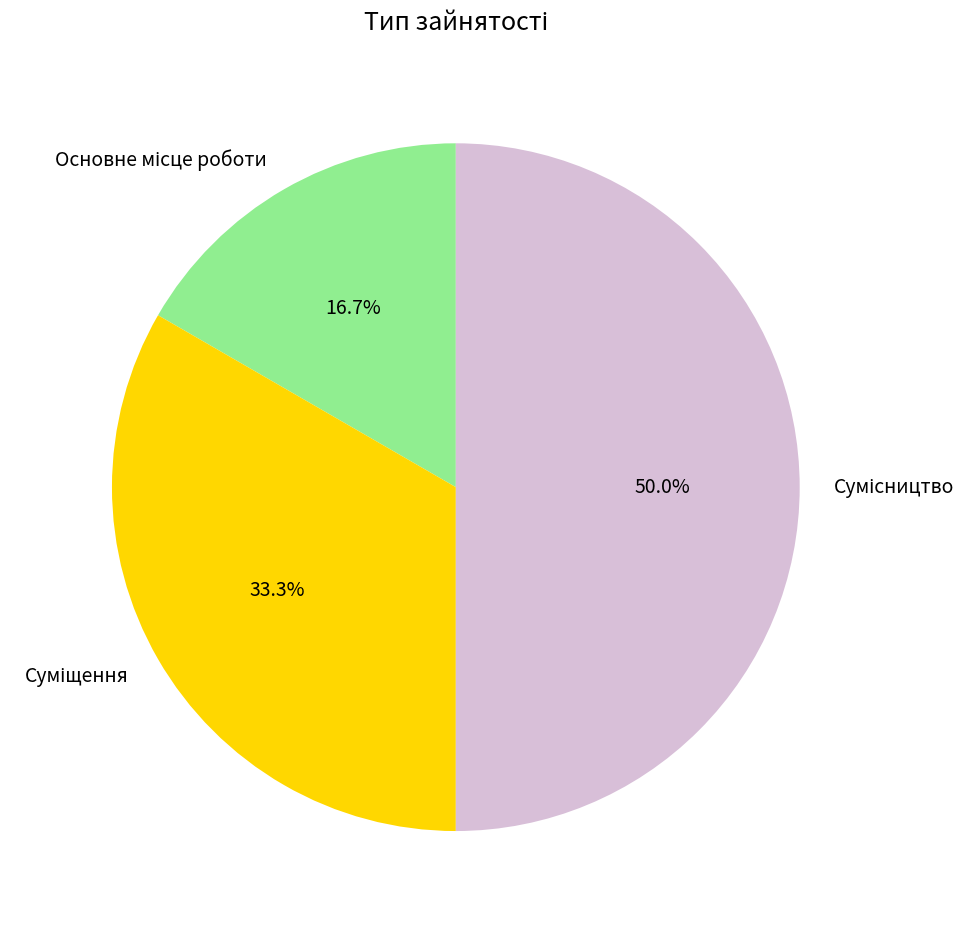

How many slices are in this pie chart?

3